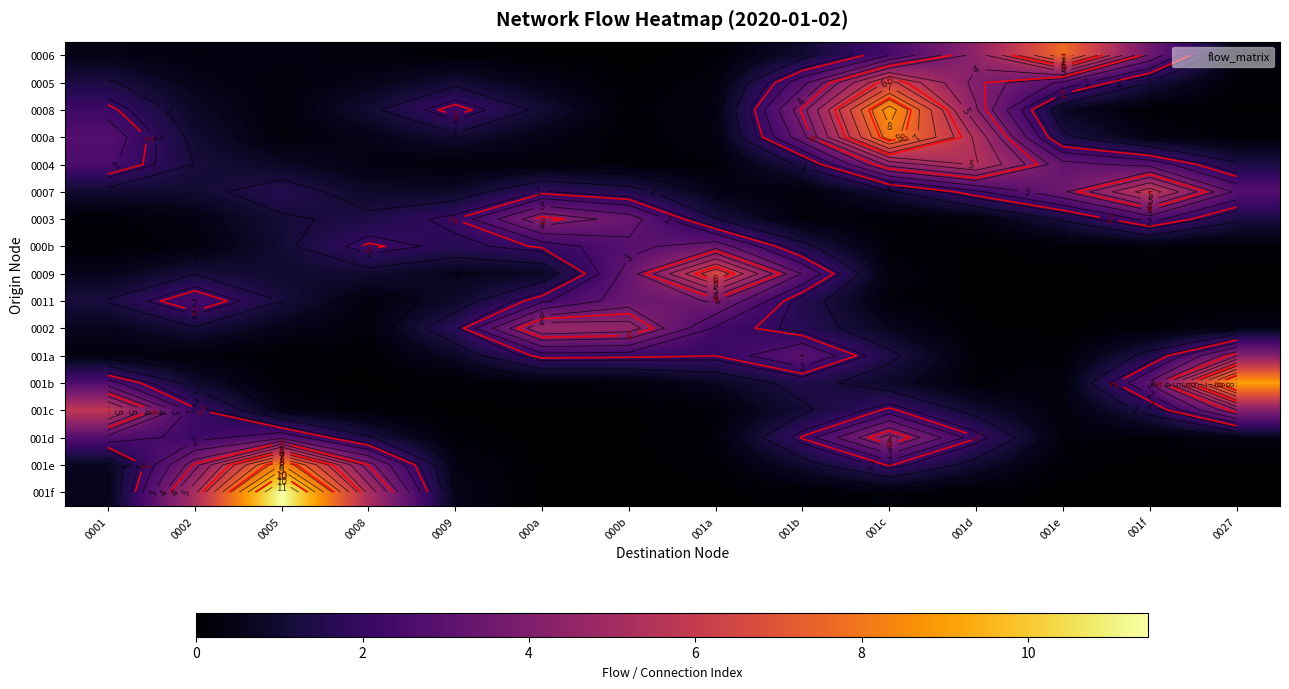

The value of 001e at 0001 is 1.0. True or false?

False